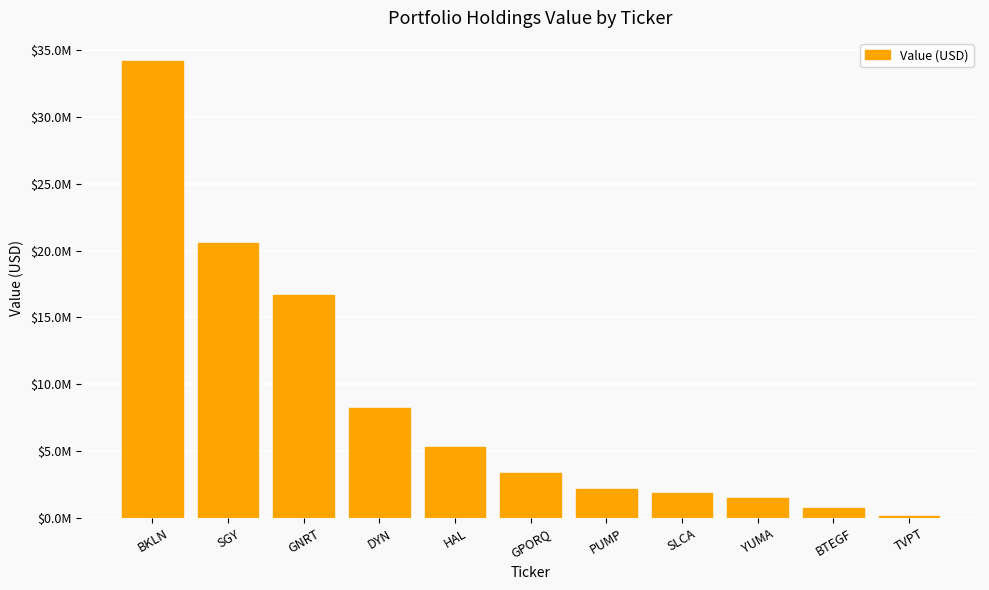

What is the smallest value displayed?

176000